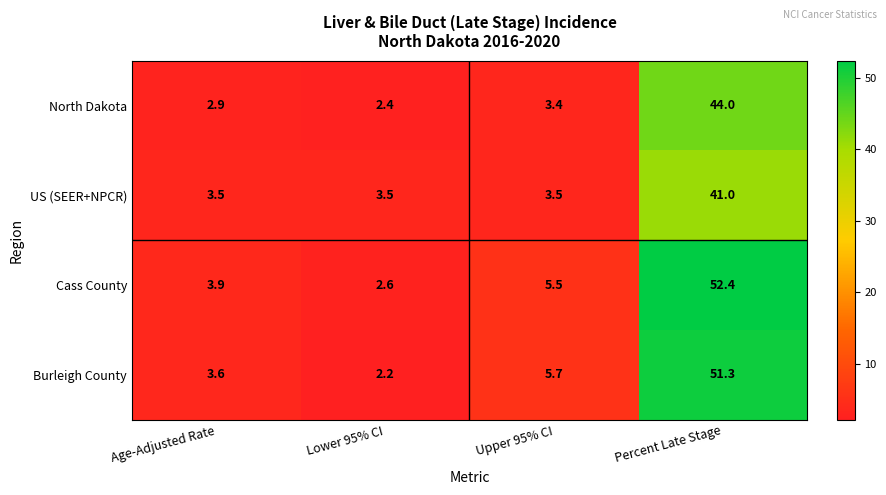

How many data points does each series have?

4